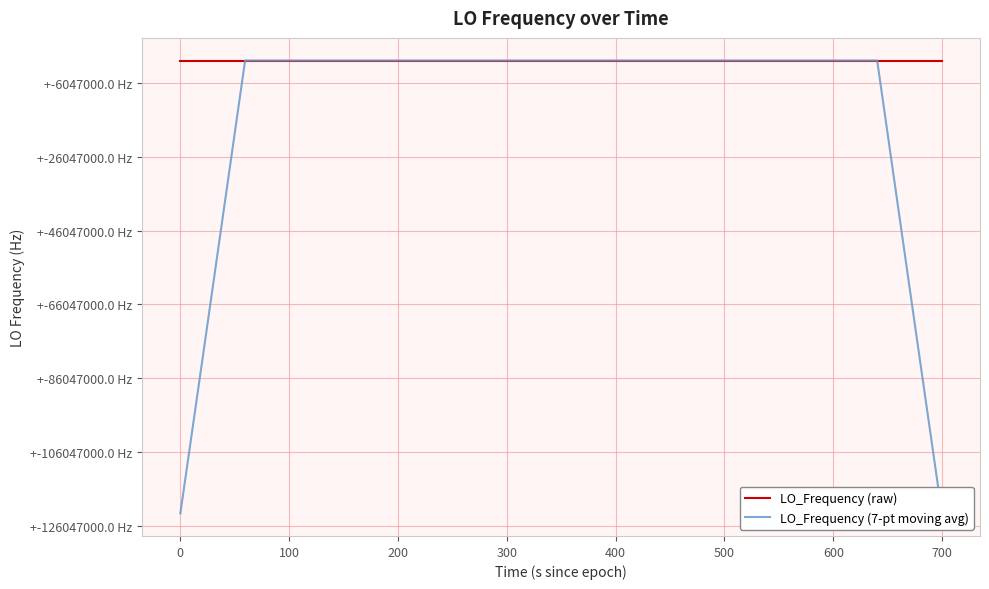

Where is LO_Frequency (raw) nearest to the value 286046997?

700